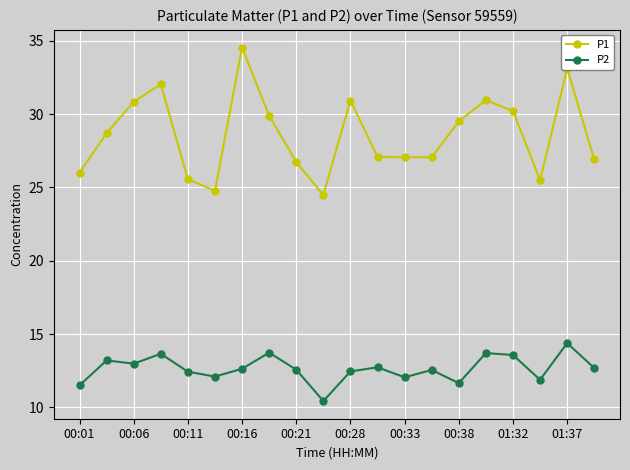

What is the minimum value for P1?

24.5